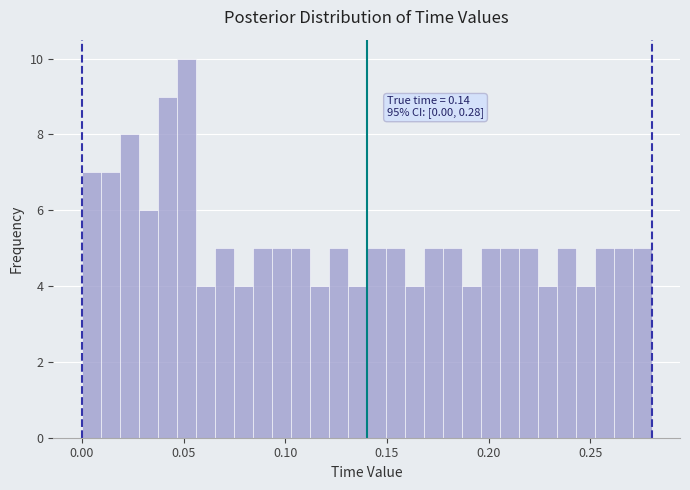

Around what value on the x-axis is the tallest bar? Give the approximate position of its centre, as read against the axis.

0.050